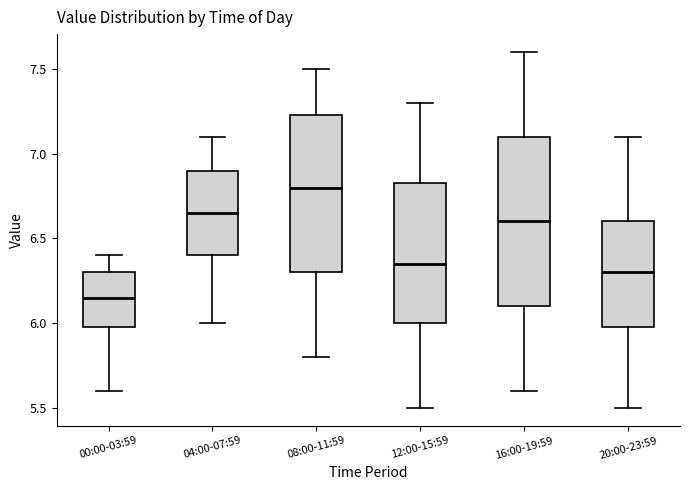

Which box has the lowest median line?

00:00-03:59